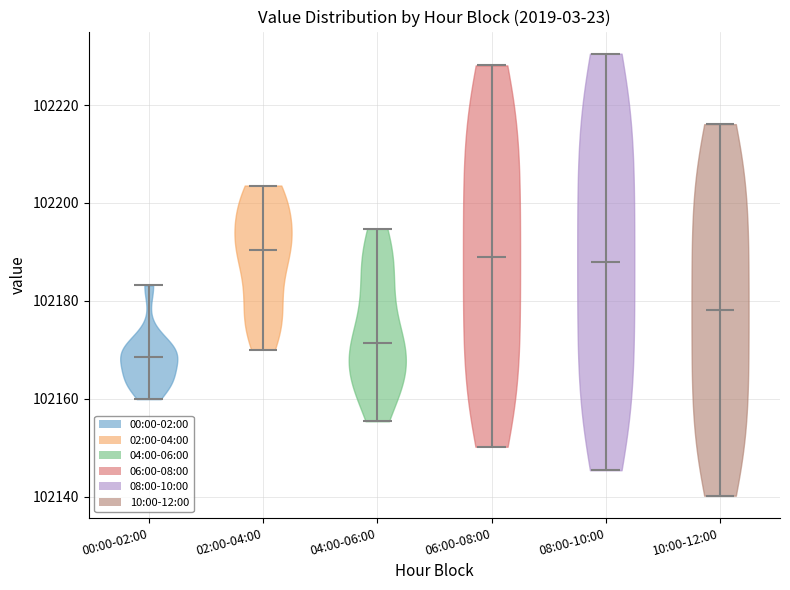

Reading left to right, read every violin against the y-axis: where its median line is, and the lowest and highest points it reaches. The values are not printed on the chart, so give them approximately, as read against the axis.

00:00-02:00: median line 102168, lowest point 102160, highest point 102184
02:00-04:00: median line 102190, lowest point 102170, highest point 102204
04:00-06:00: median line 102172, lowest point 102156, highest point 102194
06:00-08:00: median line 102190, lowest point 102150, highest point 102228
08:00-10:00: median line 102188, lowest point 102146, highest point 102230
10:00-12:00: median line 102178, lowest point 102140, highest point 102216